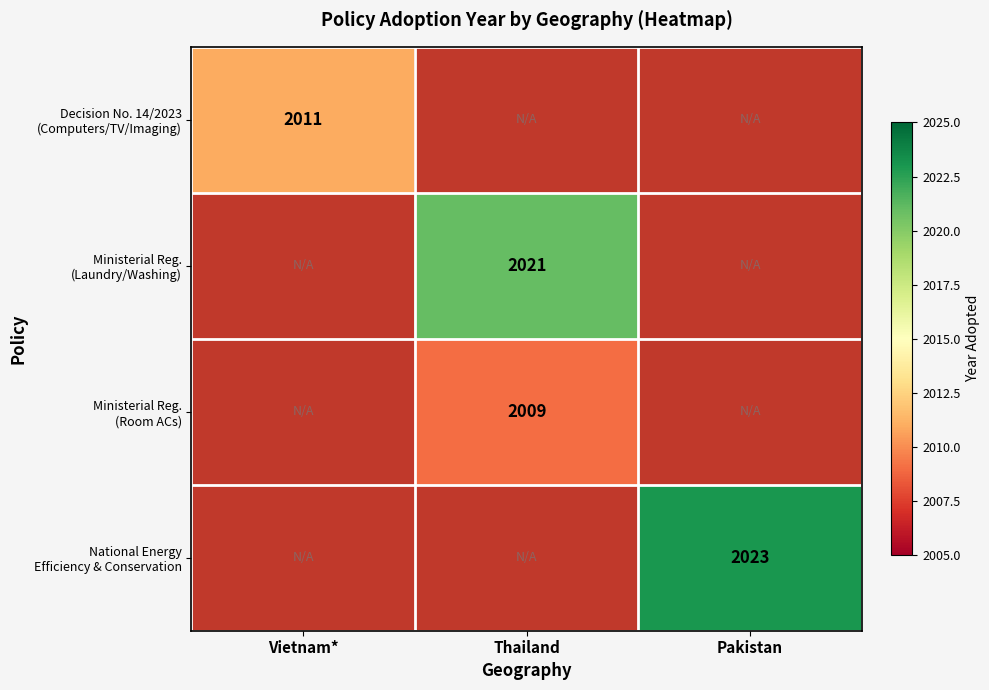

Rank the series at Vietnam* from highest to lowest value.

Decision No. 14/2023 (Computers/TV/Imaging), Ministerial Reg. (Laundry/Washing), Ministerial Reg. (Room ACs), National Energy Efficiency & Conservation